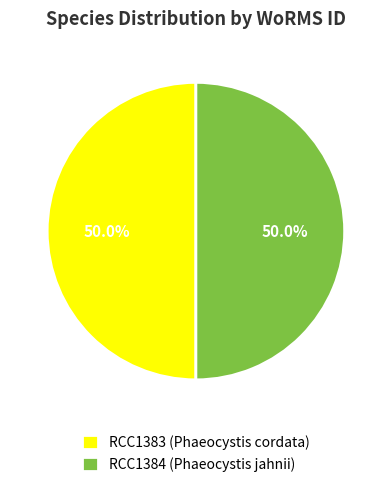

Approximately how many times larger is the value at RCC1383 (Phaeocystis cordata) compared to RCC1384 (Phaeocystis jahnii)?

1.0